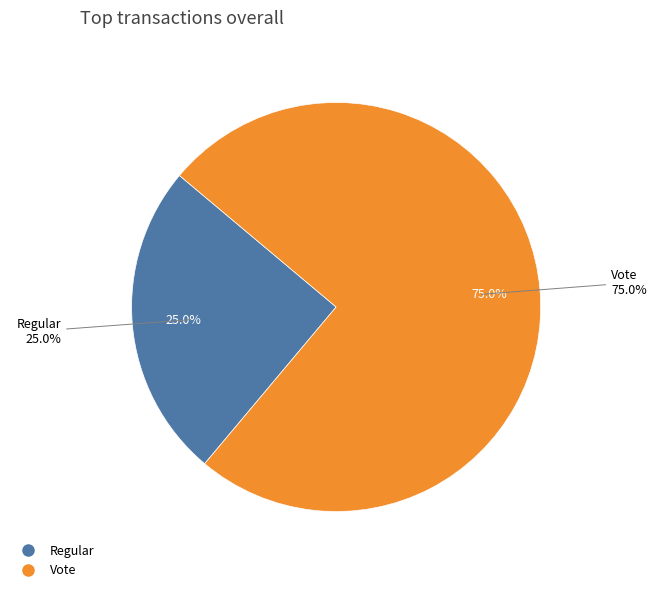

To the nearest percent, what portion does Regular represent?

25%